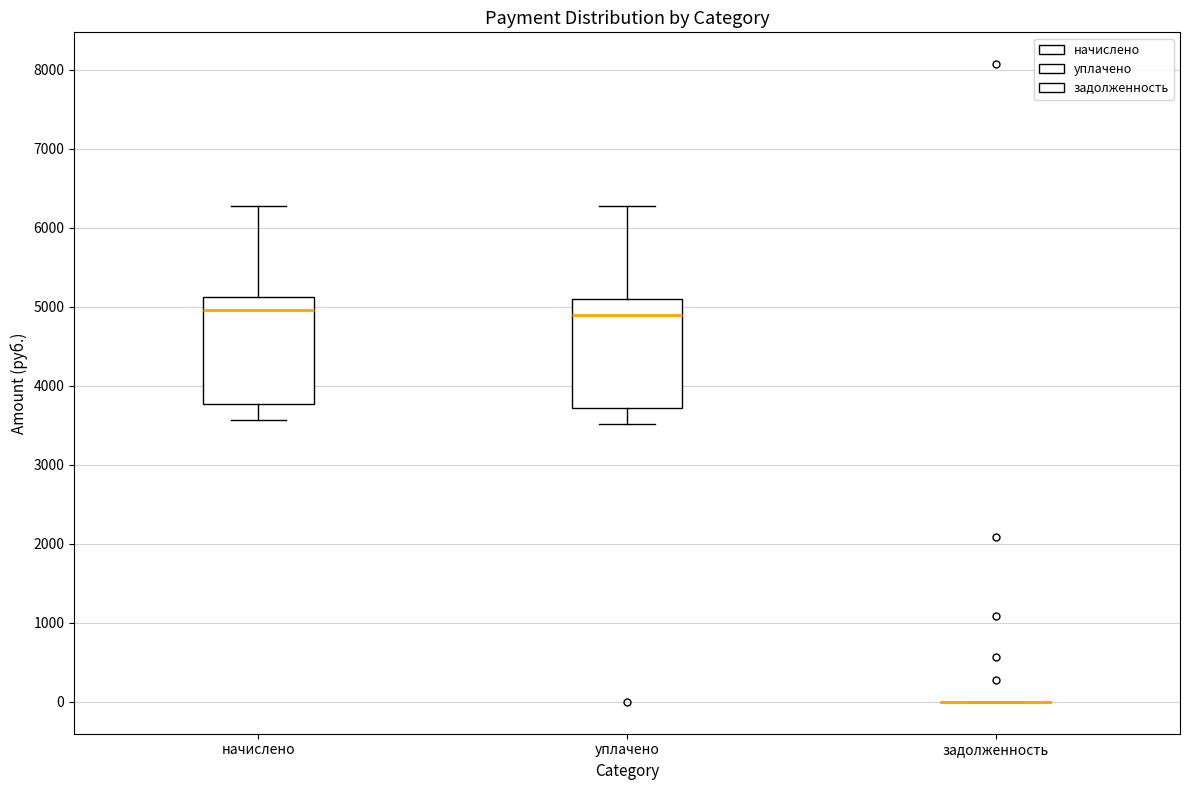

Reading left to right, read every box against the y-axis: the position of its median line, the range the box covers, and the ends of its whiskers. The values are not printed on the chart, so give them approximately, as read against the axis.

начислено: median 5000, box 3800 to 5100, whiskers 3600 to 6300
уплачено: median 4900, box 3700 to 5100, whiskers 3500 to 6300
задолженность: box collapsed to a line at 0, whiskers 0 to 0